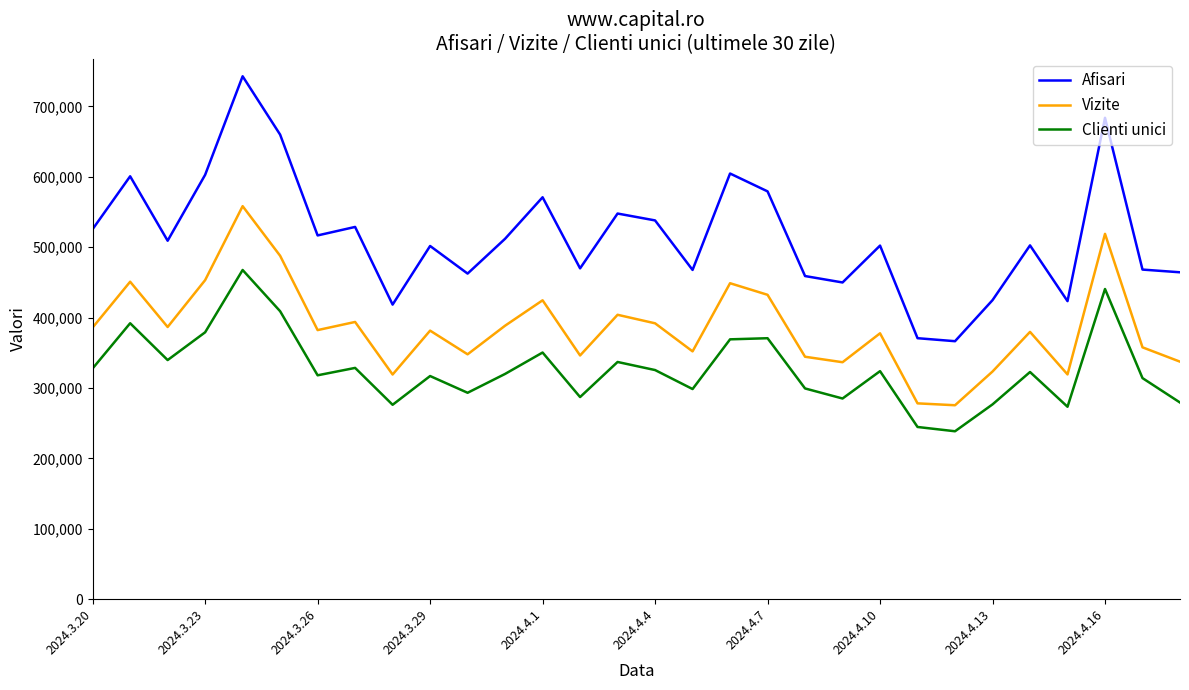

Which series has the largest total across all categories?

Afisari